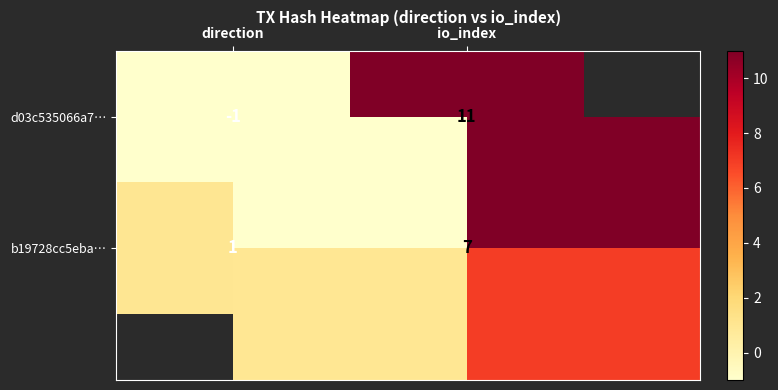

How many series are shown in this chart?

2